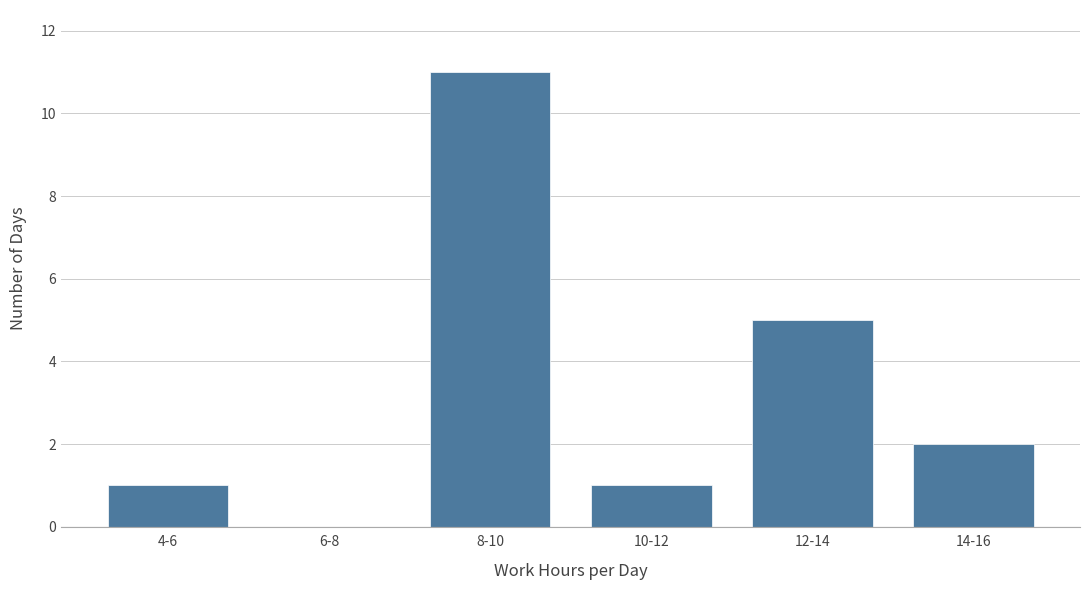

What is the sum of the values at 8-10 and 14-16?

13